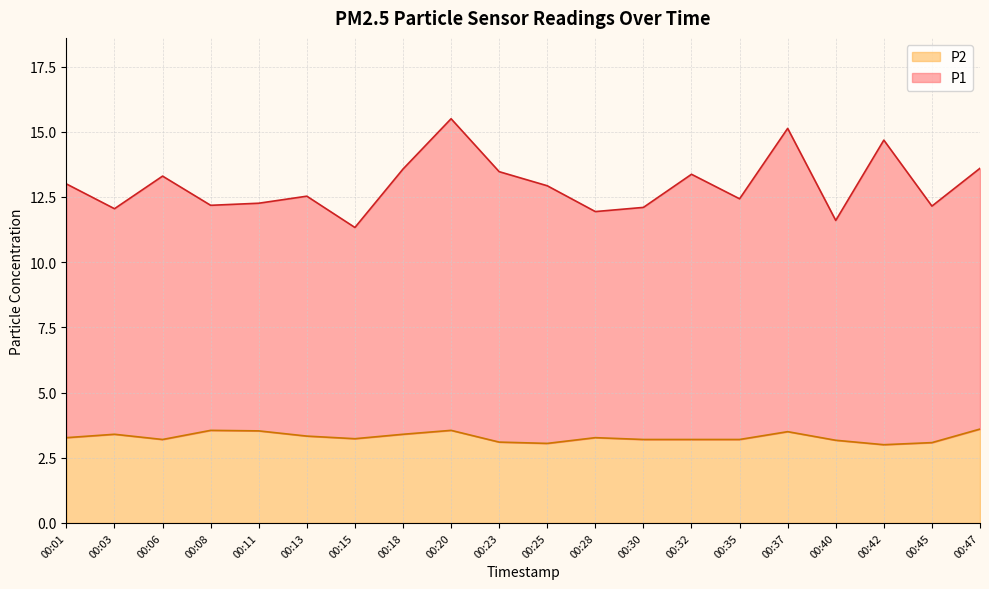

Reading left to right, list all the values displayed in this chart.

P1: 00:01=13.0	00:03=12.1	00:06=13.3	00:08=12.2	00:11=12.3	00:13=12.5	00:15=11.3	00:18=13.6	00:20=15.5	00:23=13.5	00:25=12.9	00:28=11.9	00:30=12.1	00:32=13.4	00:35=12.4	00:37=15.1	00:40=11.6	00:42=14.7	00:45=12.2	00:47=13.6
P2: 00:01=3.3	00:03=3.4	00:06=3.2	00:08=3.5	00:11=3.5	00:13=3.3	00:15=3.2	00:18=3.4	00:20=3.5	00:23=3.1	00:25=3.0	00:28=3.3	00:30=3.2	00:32=3.2	00:35=3.2	00:37=3.5	00:40=3.2	00:42=3.0	00:45=3.1	00:47=3.6